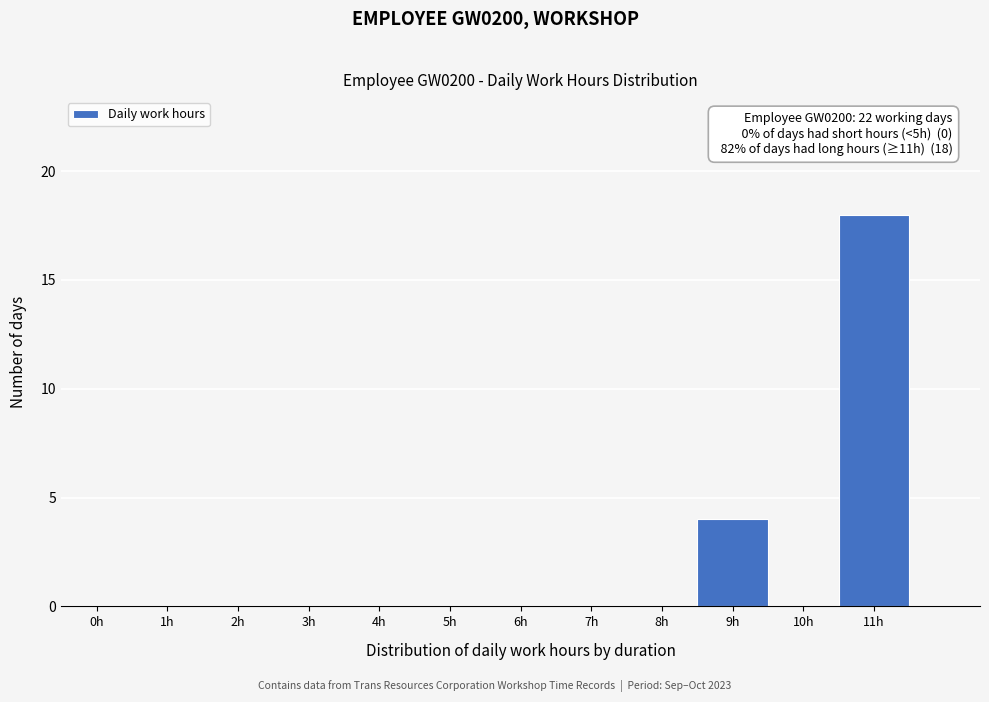

Reading left to right, transcribe all the data shown in this chart.

0h=0	1h=0	2h=0	3h=0	4h=0	5h=0	6h=0	7h=0	8h=0	9h=4	10h=0	11h=18